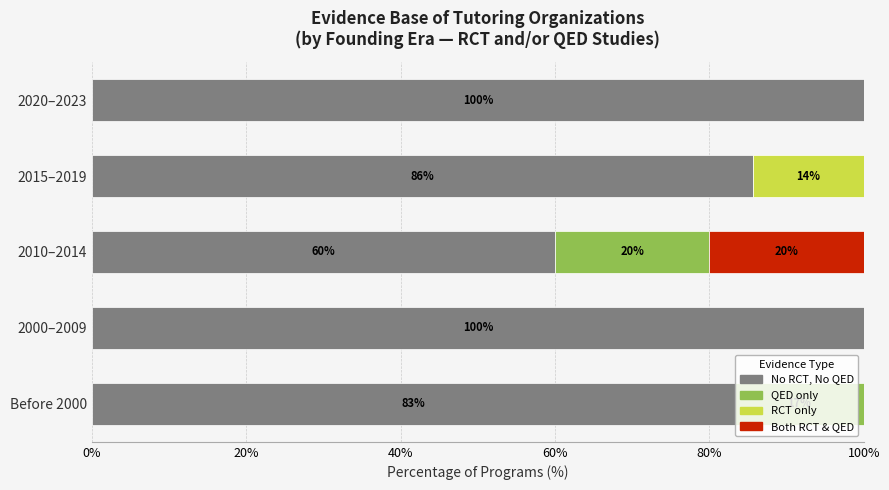

What is the total value across all series at 2000–2009?

100.0